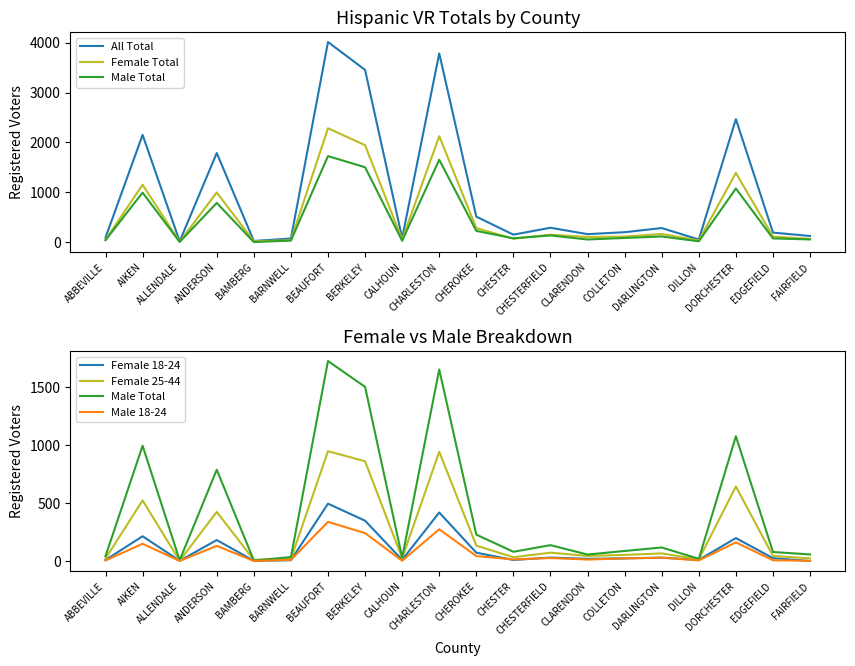

At which label does Male Total first exceed 88?

AIKEN